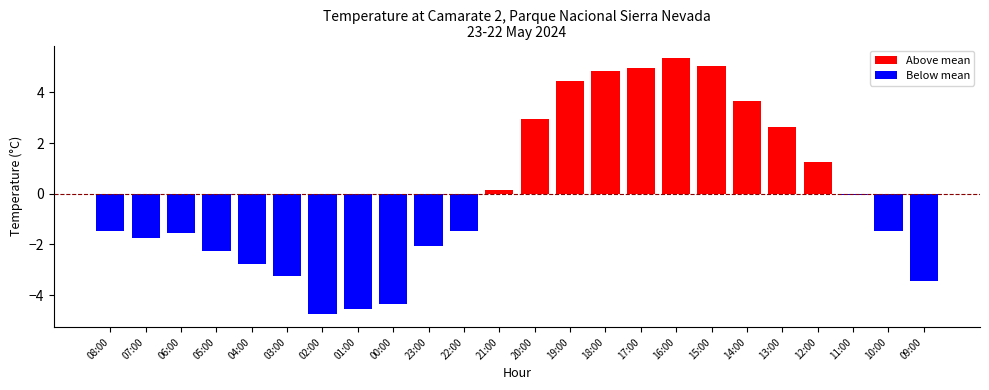

What is the change in value from 00:00 to 11:00?

+4.3